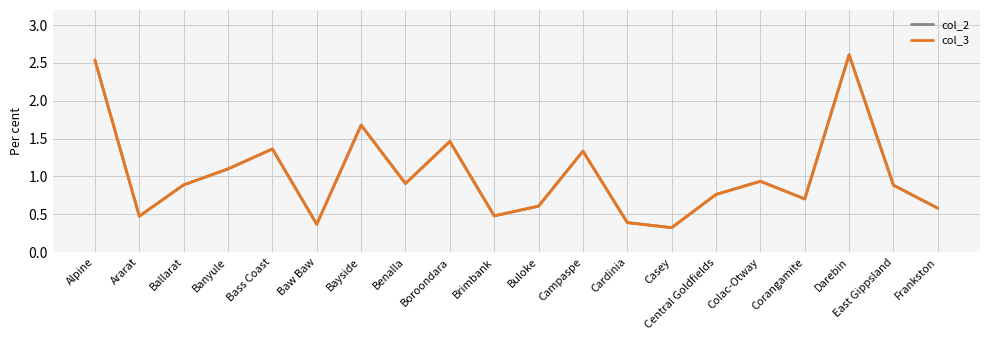

Is the value of col_2 at Ballarat greater than the value of col_3 at Baw Baw?

Yes